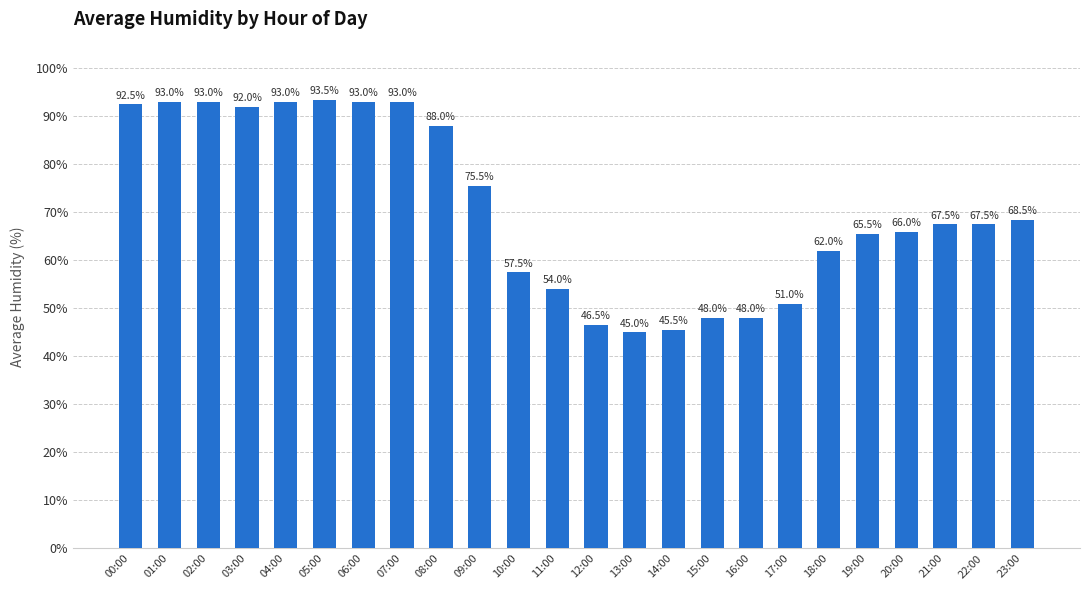

How many distinct data groups are displayed?

1